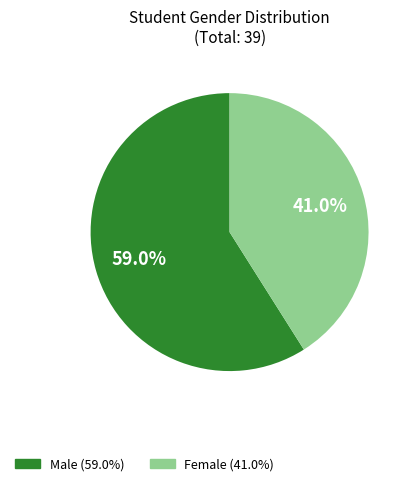

Count the number of slices in the pie.

2